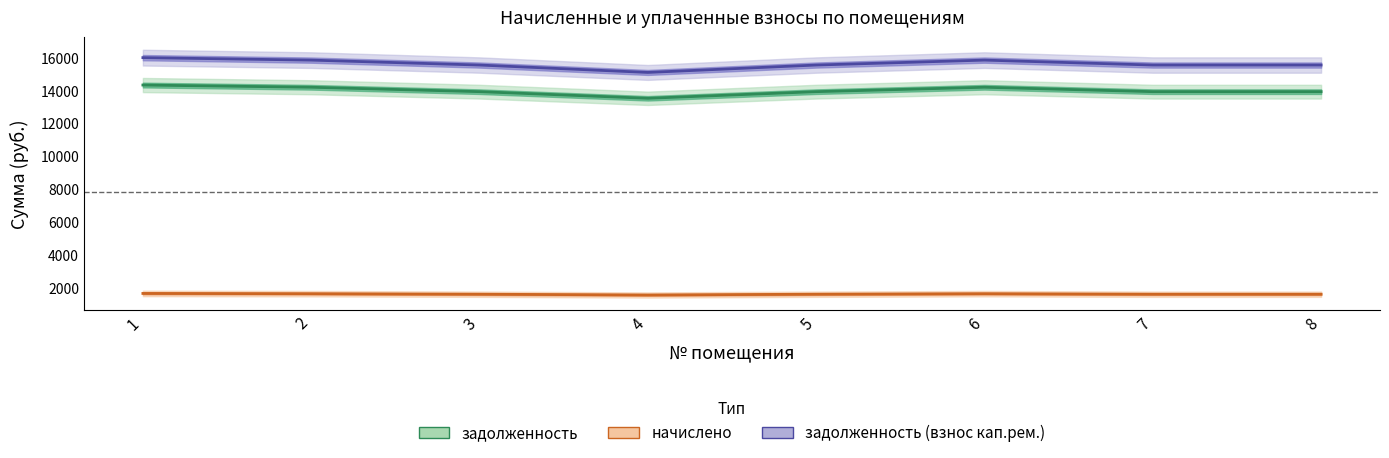

Which label corresponds to the smallest value in the chart?

4